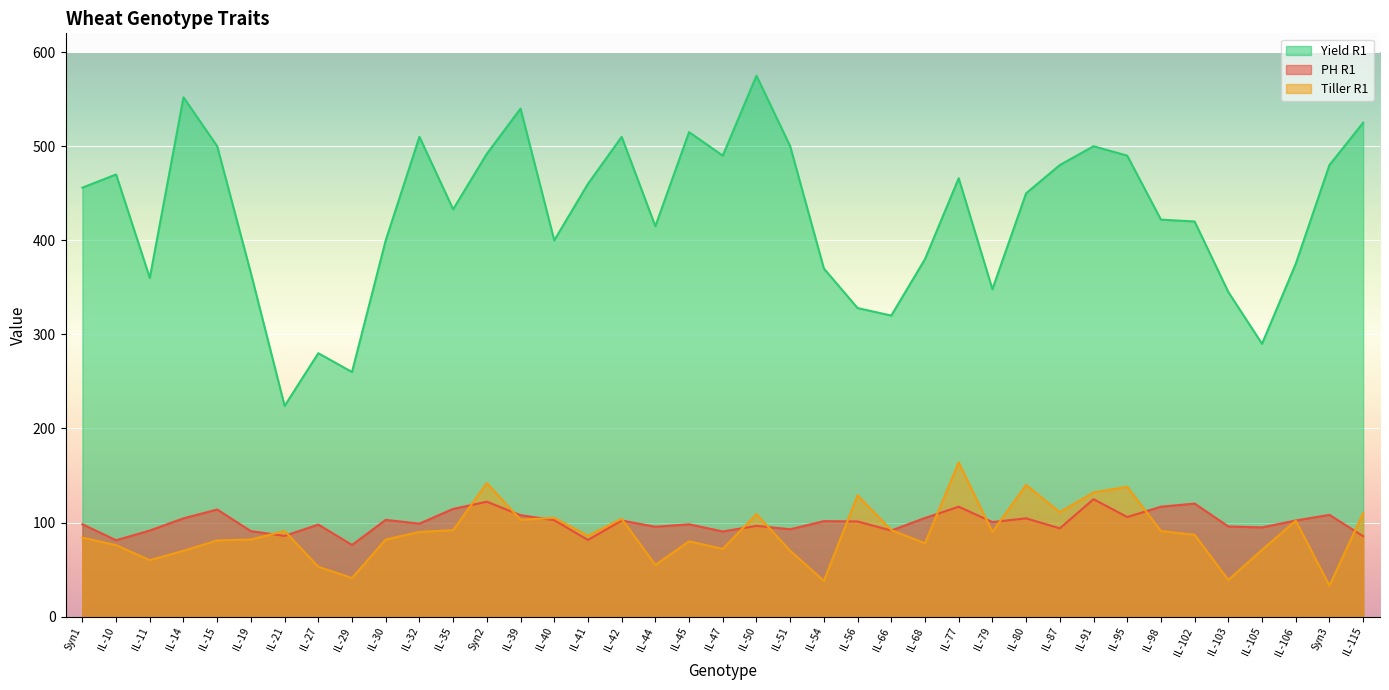

What is the total value across all series at IL-115?

720.5